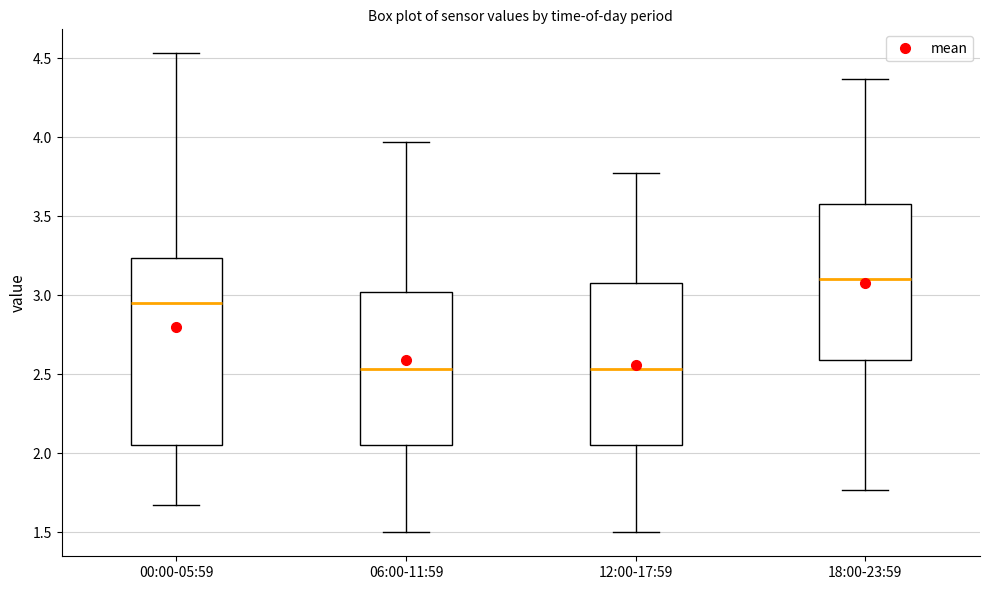

Reading left to right, read every box against the y-axis: the position of its median line, the range the box covers, and the ends of its whiskers. The values are not printed on the chart, so give them approximately, as read against the axis.

00:00-05:59: median 2.95, box 2.05 to 3.25, whiskers 1.65 to 4.55
06:00-11:59: median 2.55, box 2.05 to 3.00, whiskers 1.50 to 3.95
12:00-17:59: median 2.55, box 2.05 to 3.10, whiskers 1.50 to 3.75
18:00-23:59: median 3.10, box 2.60 to 3.60, whiskers 1.75 to 4.35